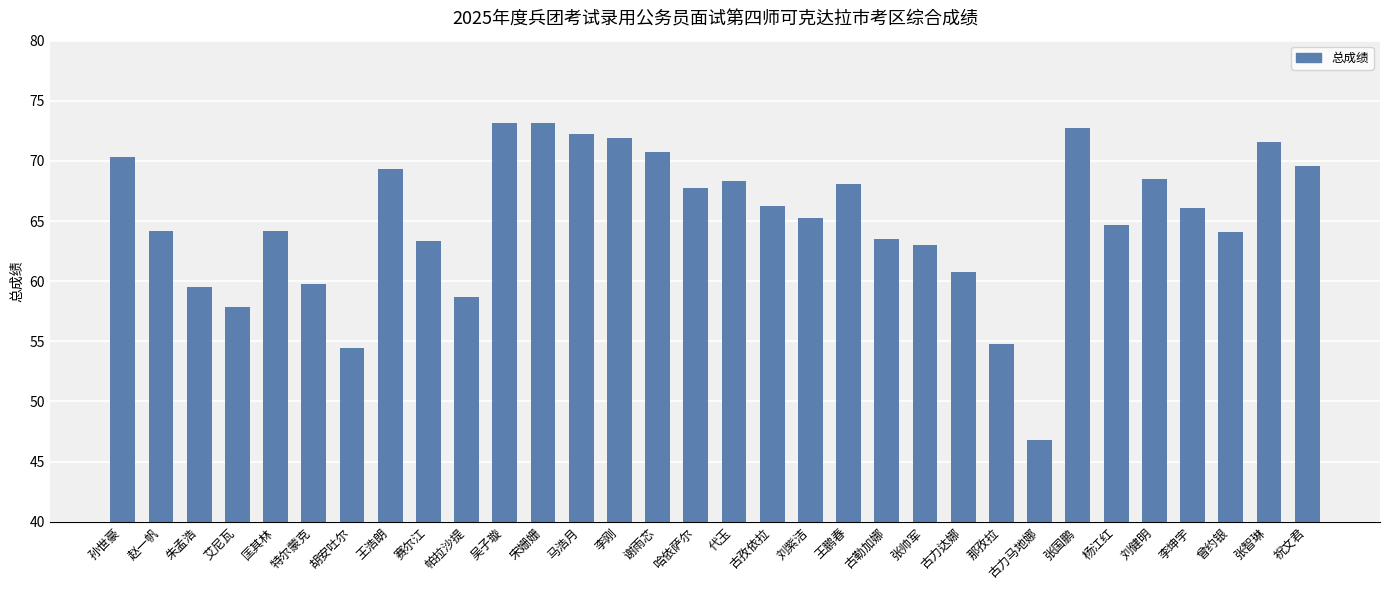

What is the label of the 7th bar from the right?

张国鹏